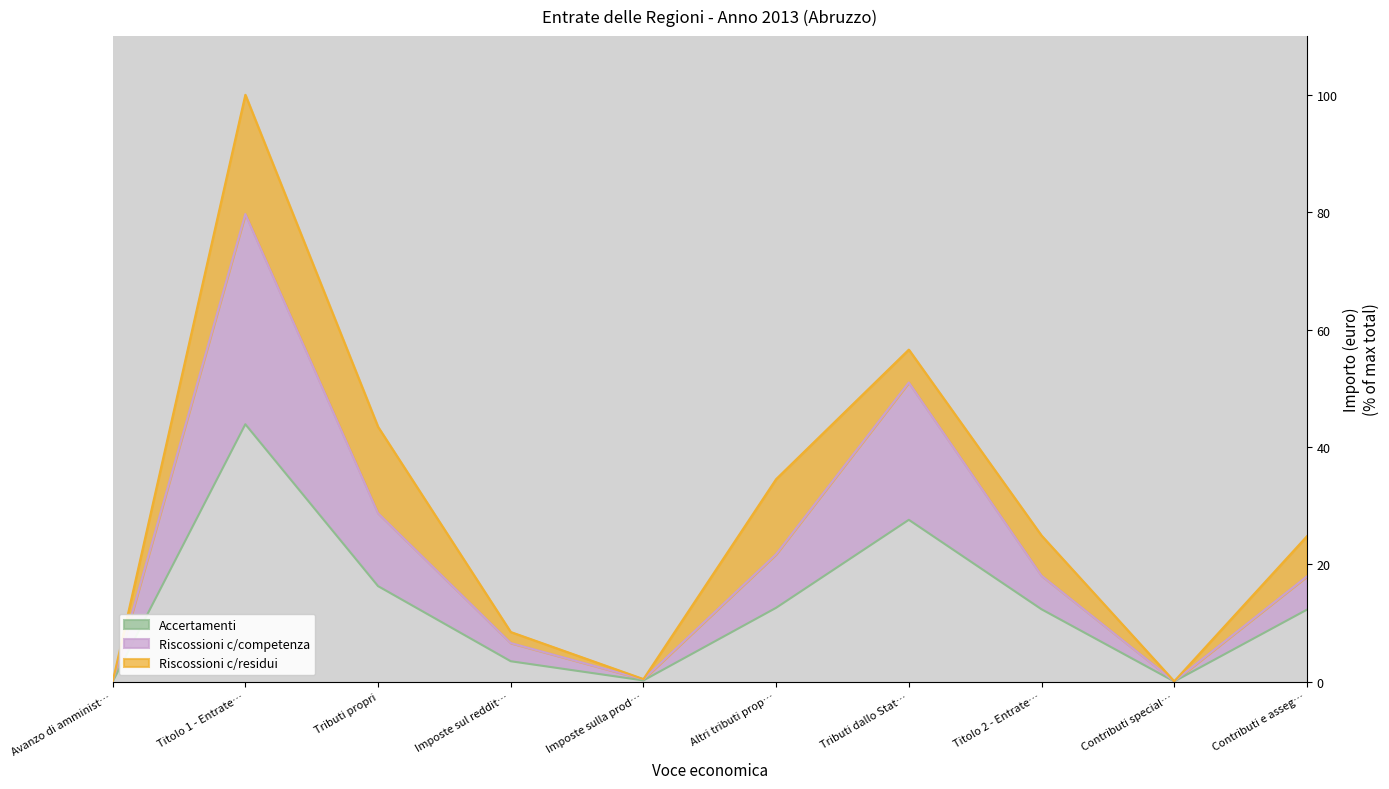

True or false: Accertamenti has a value of 2.8 at Contributi e asseg….

False